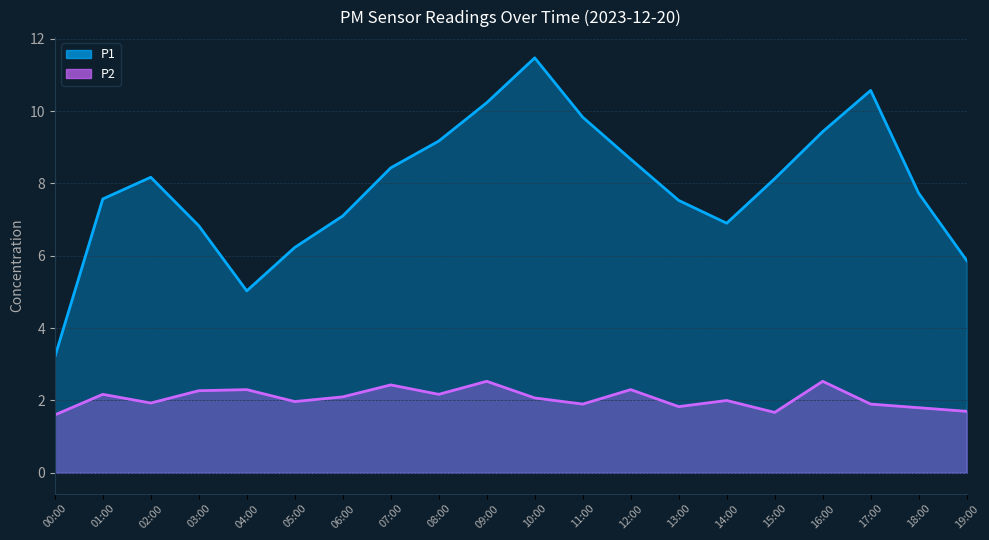

The value of P2 at 06:00 is 3.5. True or false?

False